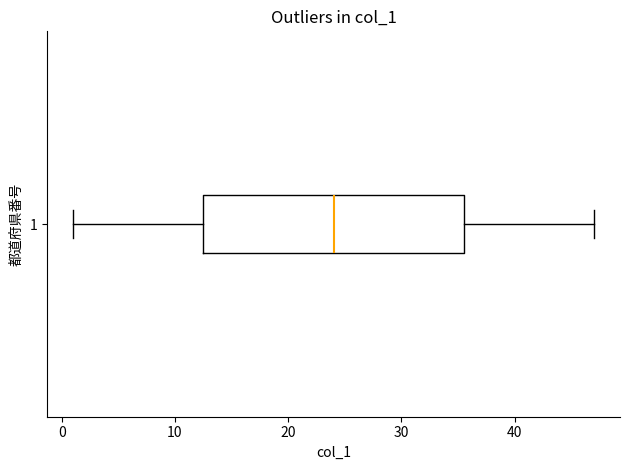

Where does the left whisker of the box at y = 1 end on the x-axis? The values are not printed on the chart, so give them approximately, as read against the axis.

1